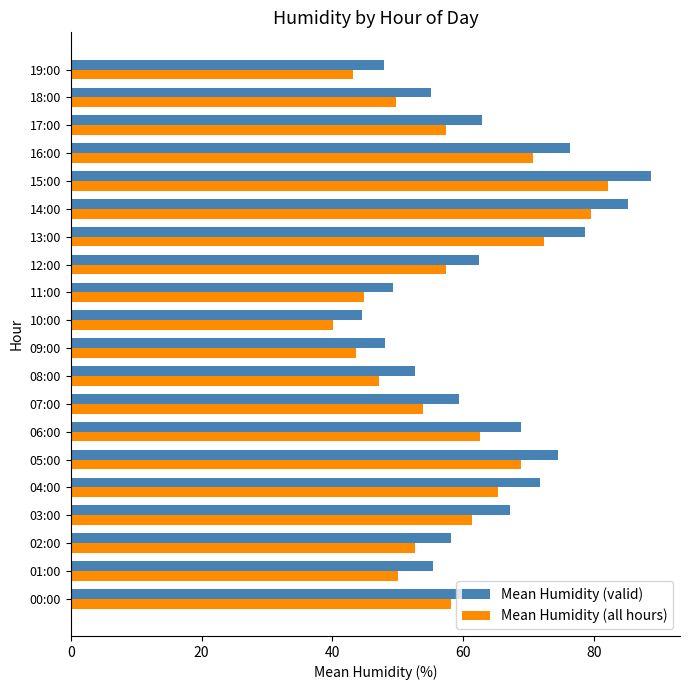

At how many categories does at least one series exceed 81?

2